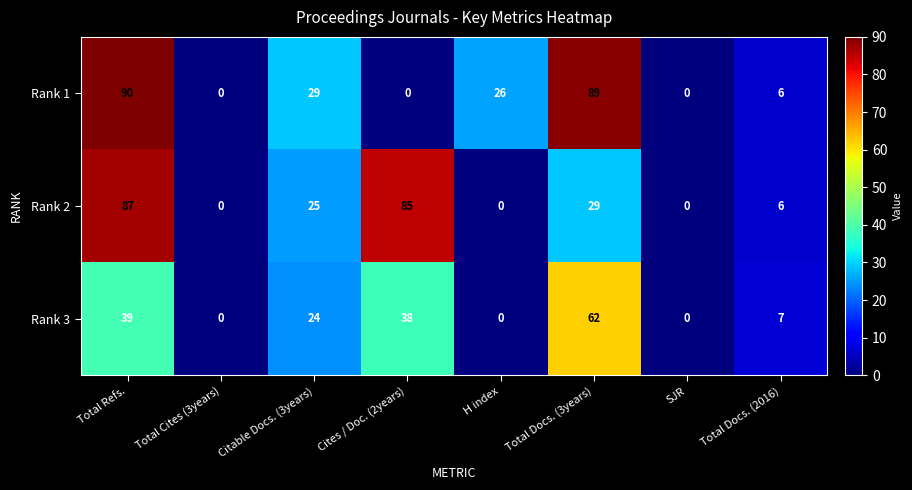

Reading right to left, list all the values displayed in this chart.

Rank 1: 6	0	89	26	0	29	0	90
Rank 2: 6	0	29	0	85	25	0	87
Rank 3: 7	0	62	0	38	24	0	39